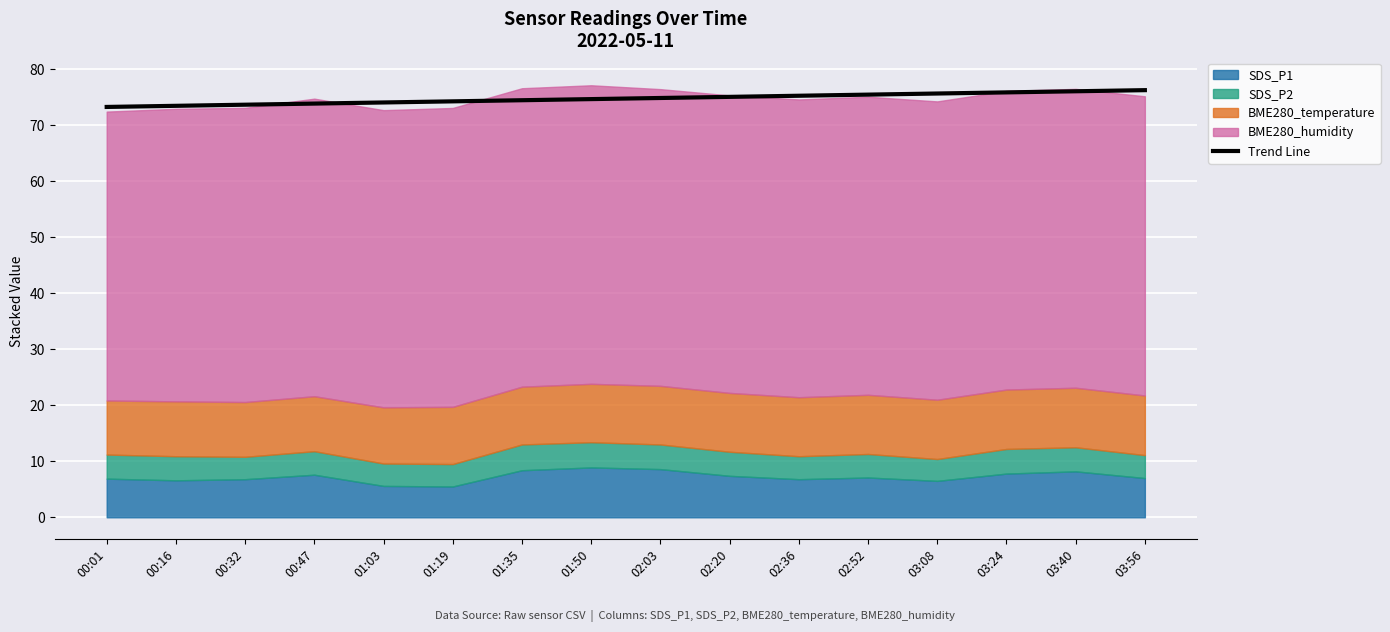

The value of Trend Line at 02:20 is 29.0. True or false?

False